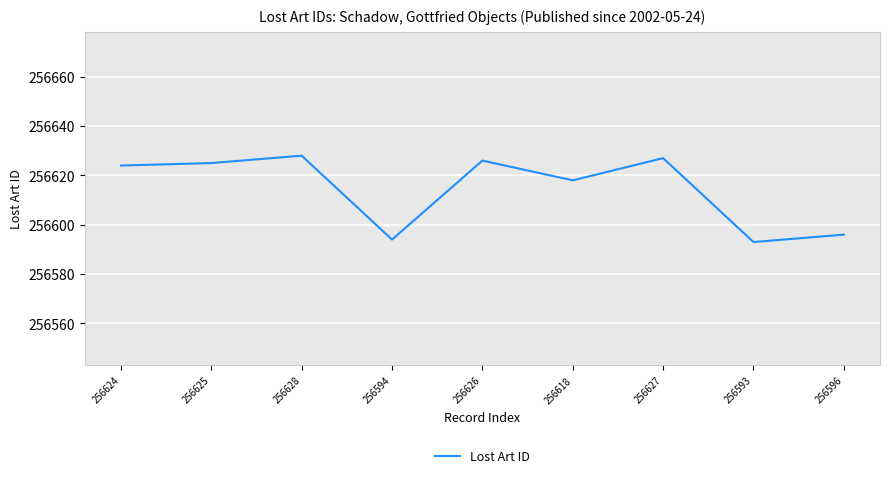

Reading left to right, transcribe all the data shown in this chart.

256624=256624	256625=256625	256628=256628	256594=256594	256626=256626	256618=256618	256627=256627	256593=256593	256596=256596